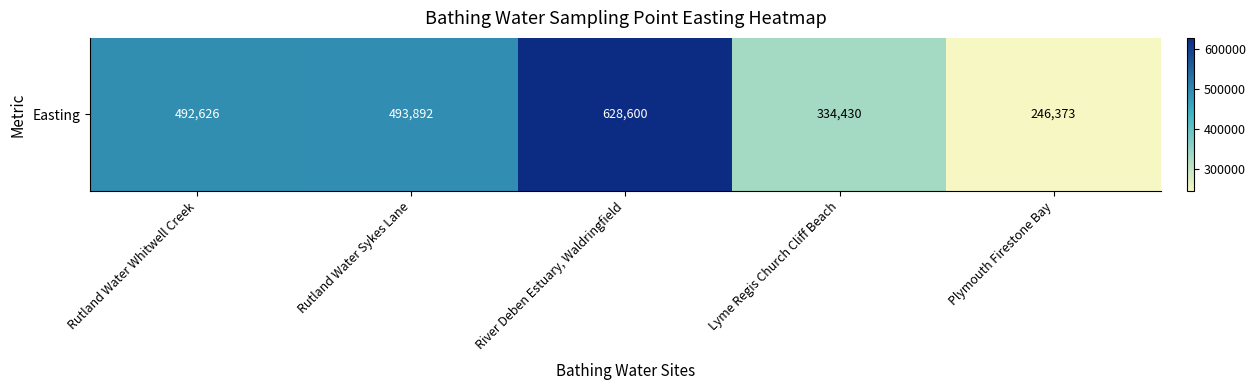

What is the maximum value shown in the chart?

628600